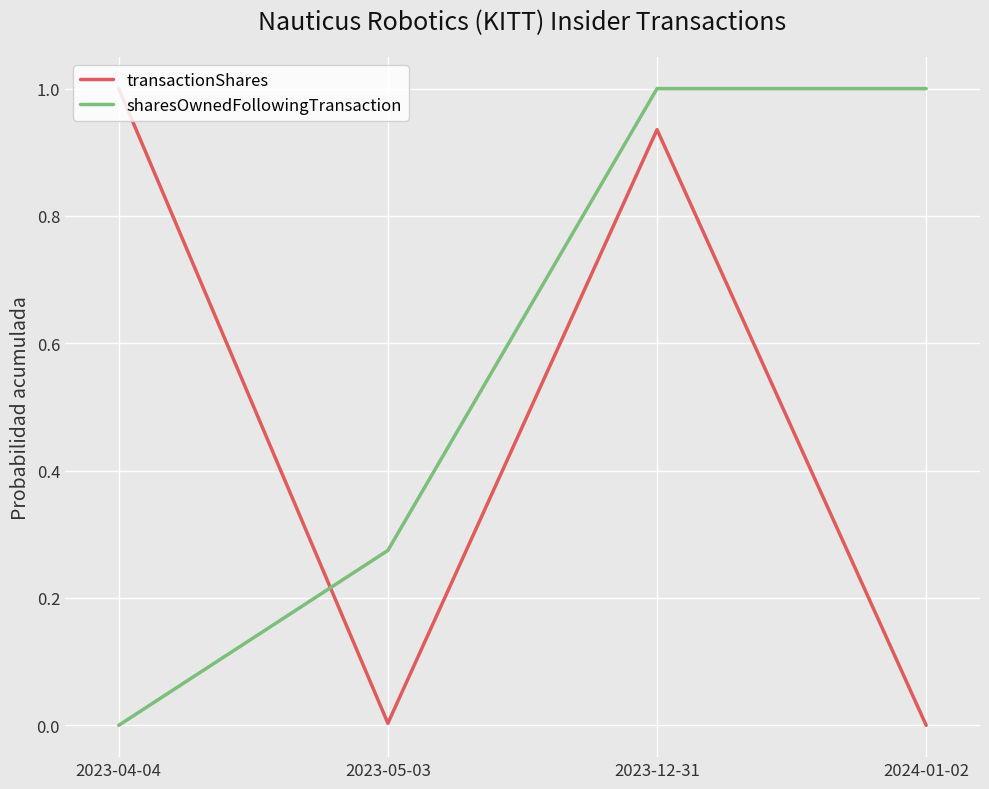

How many positive values does the sharesOwnedFollowingTransaction series have?

3